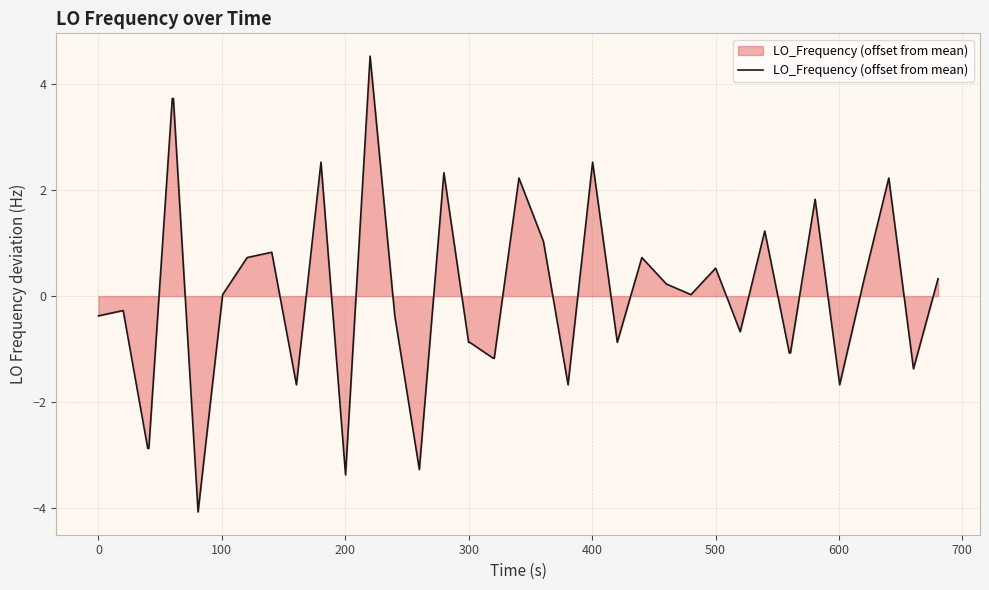

What is the difference between the maximum and minimum values?

8.6